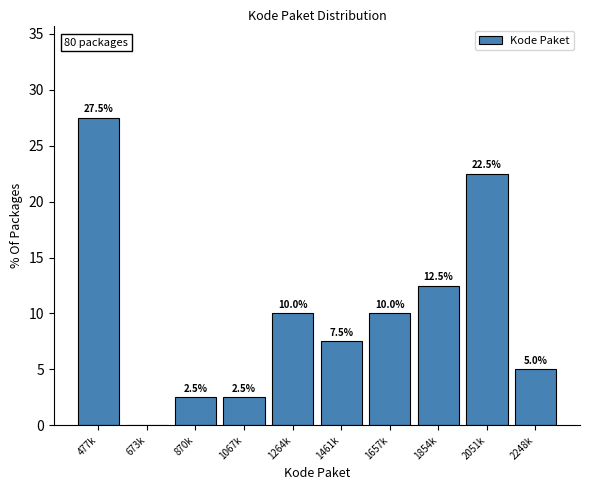

Reading left to right, what are all the values shown in this chart?

477k=27.5	673k=0.0	870k=2.5	1067k=2.5	1264k=10.0	1461k=7.5	1657k=10.0	1854k=12.5	2051k=22.5	2248k=5.0